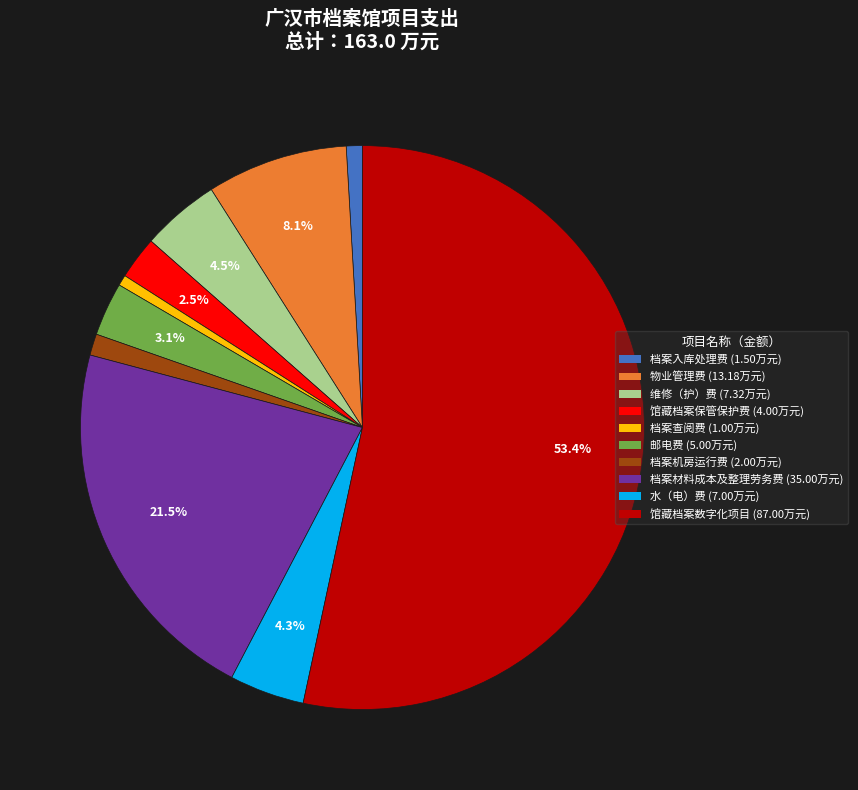

What is the ratio of the value at 馆藏档案保管保护费 to the value at 邮电费?

0.8